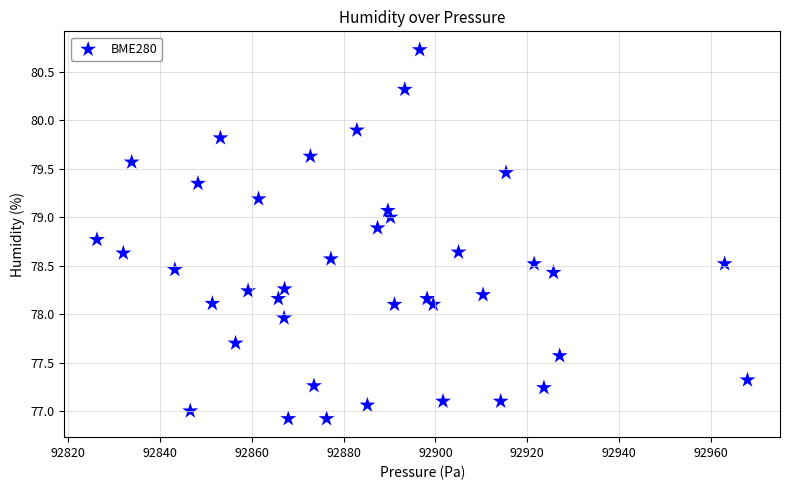

What is the range of Y values (max minus min)?

3.8